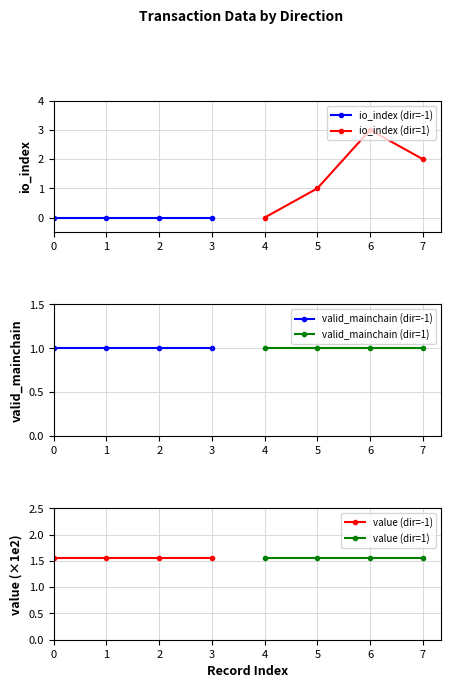

Which series has the largest range (max minus min)?

io_index (dir=1)